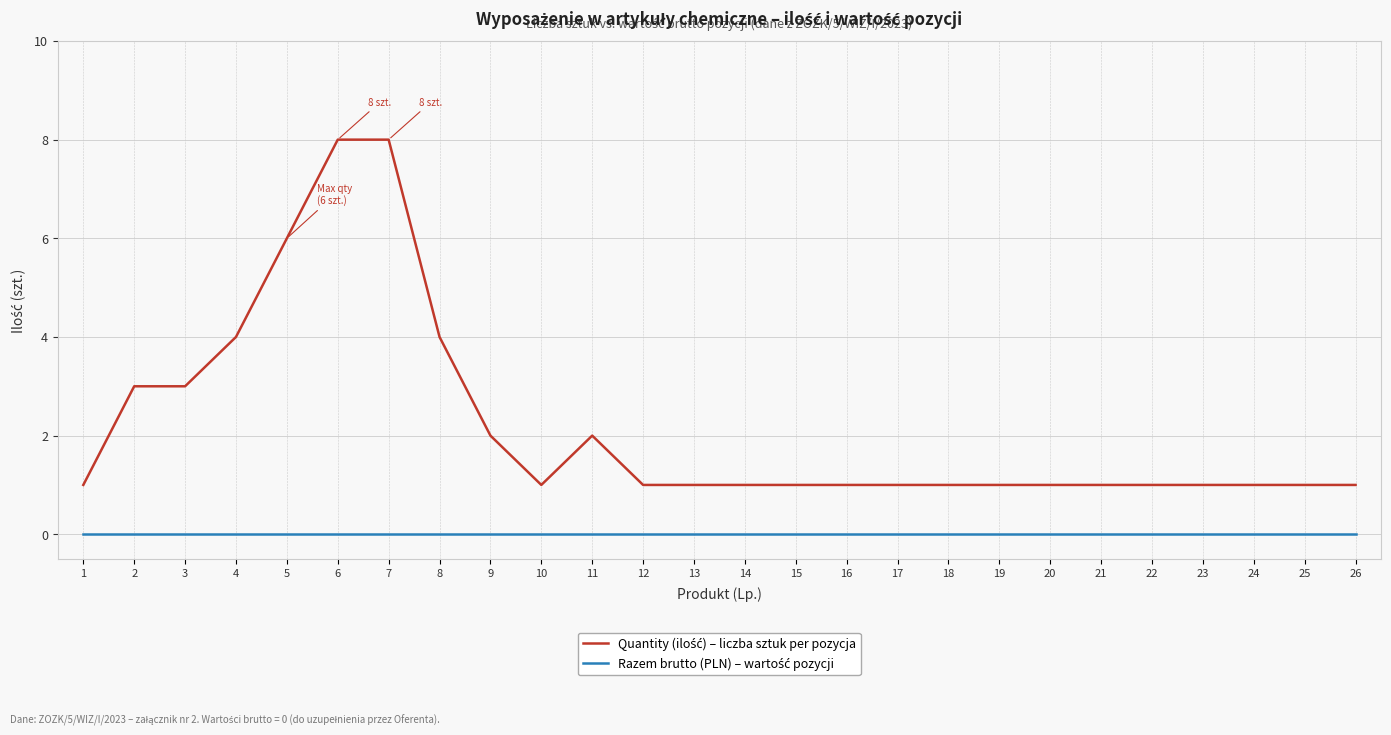

What is the maximum value shown in the chart?

8